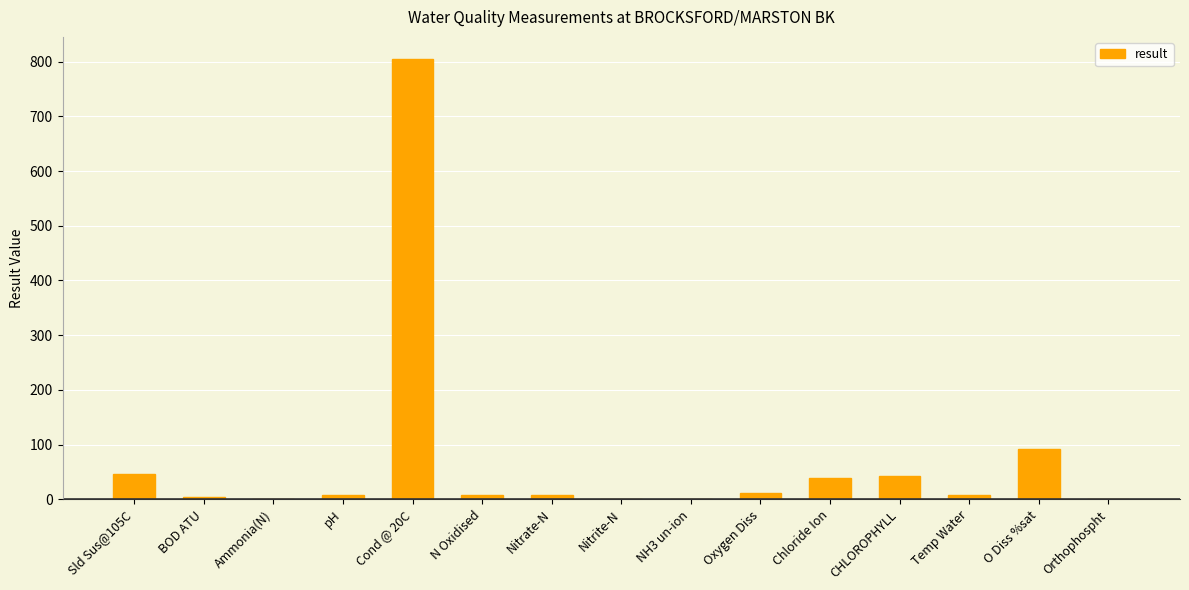

What is the sum of the values at Chloride Ion and Sld Sus@105C?

84.3